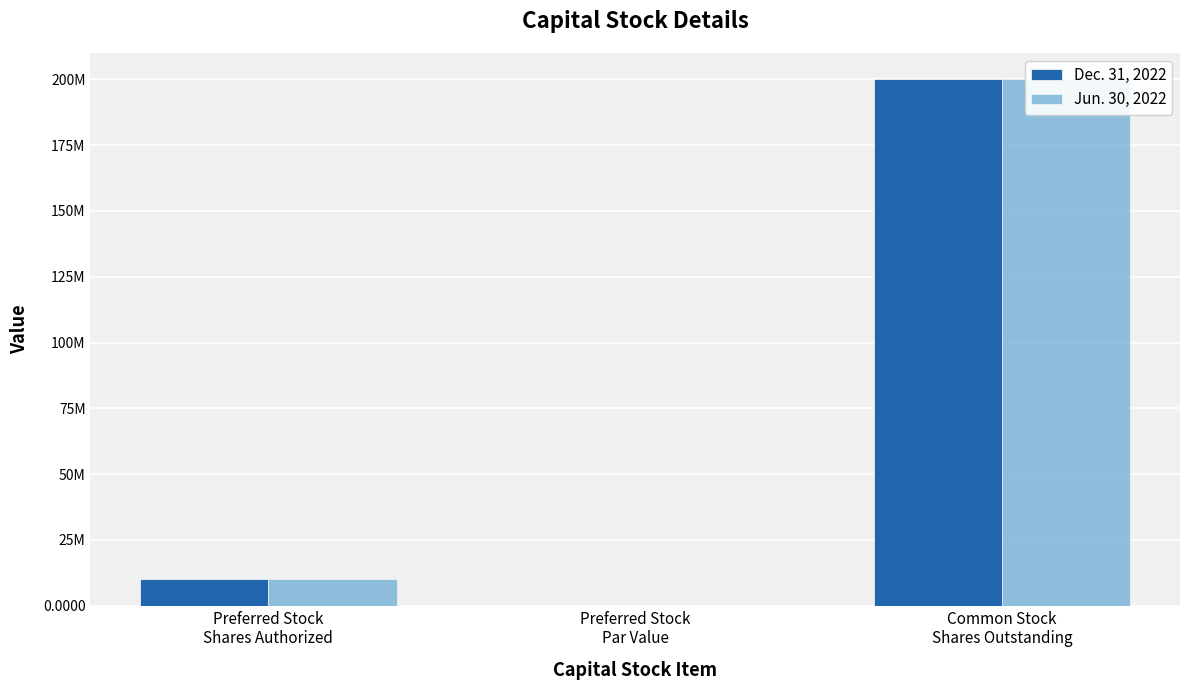

What is the label of the 1st bar from the right?

Common Stock
Shares Outstanding